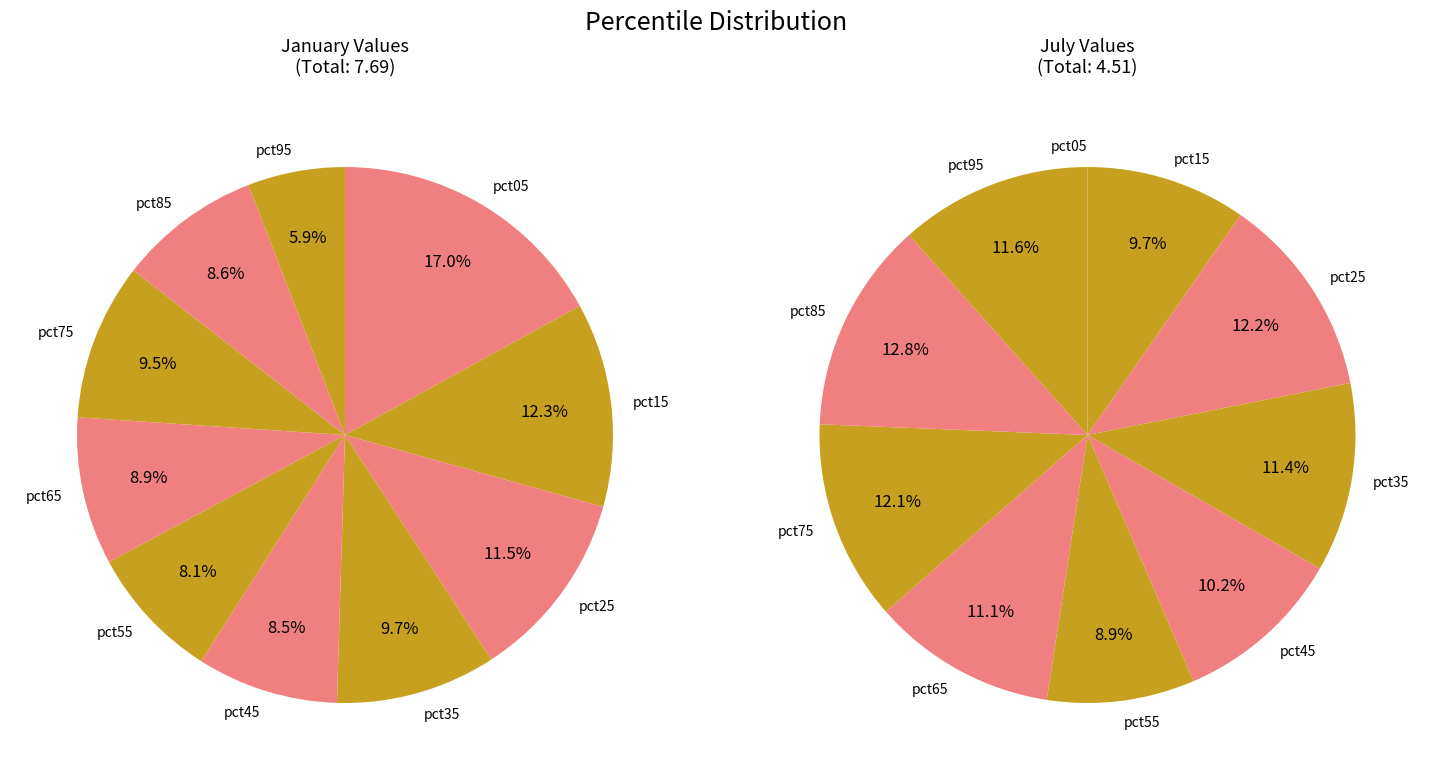

Rank the series by their average value, from lowest to highest.

values_jul, values_jan